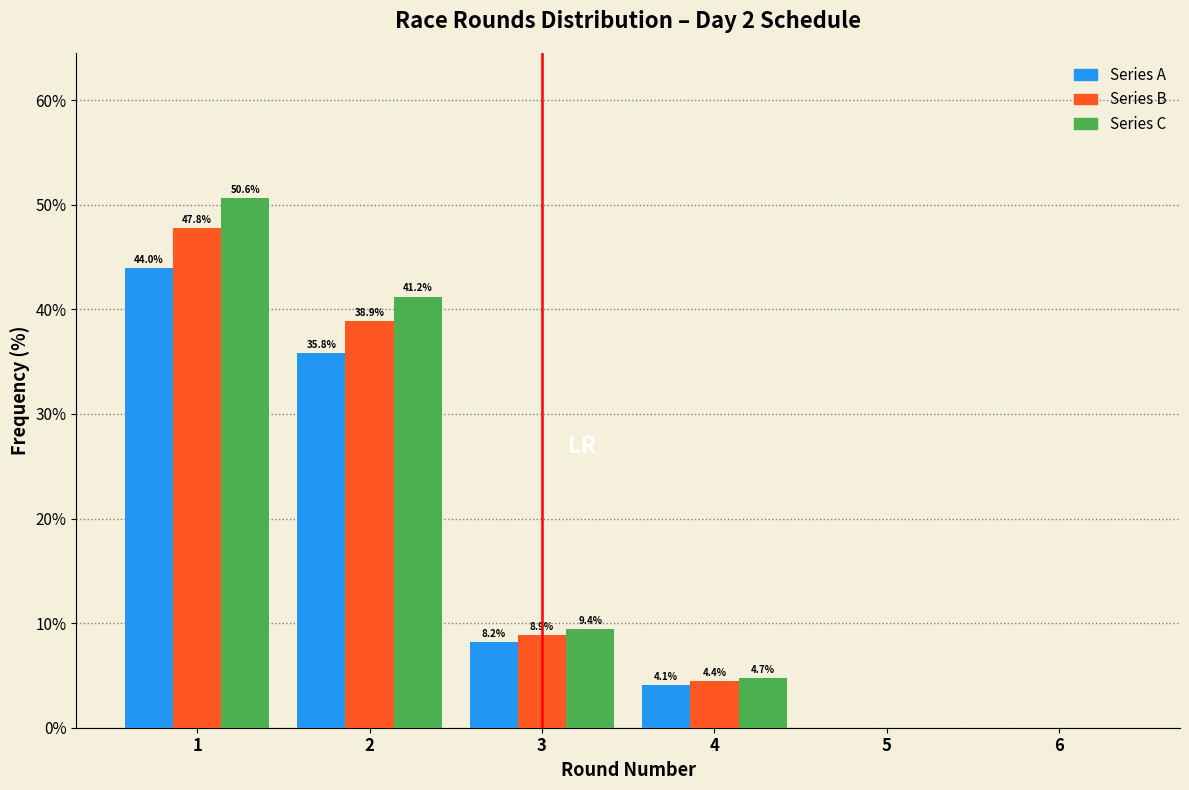

In the Series C series, which range on the x-axis has the tallest bar?

0.5 to 1.5